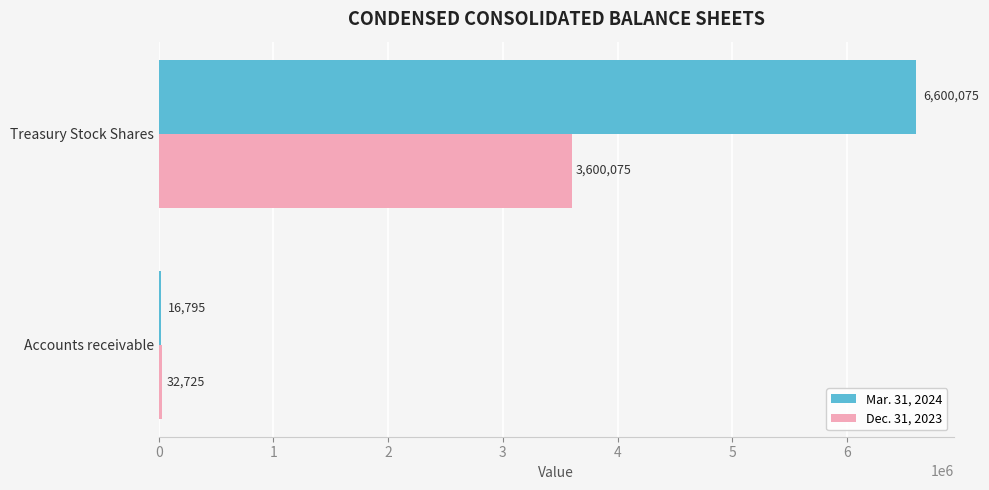

How many data points does each series have?

2